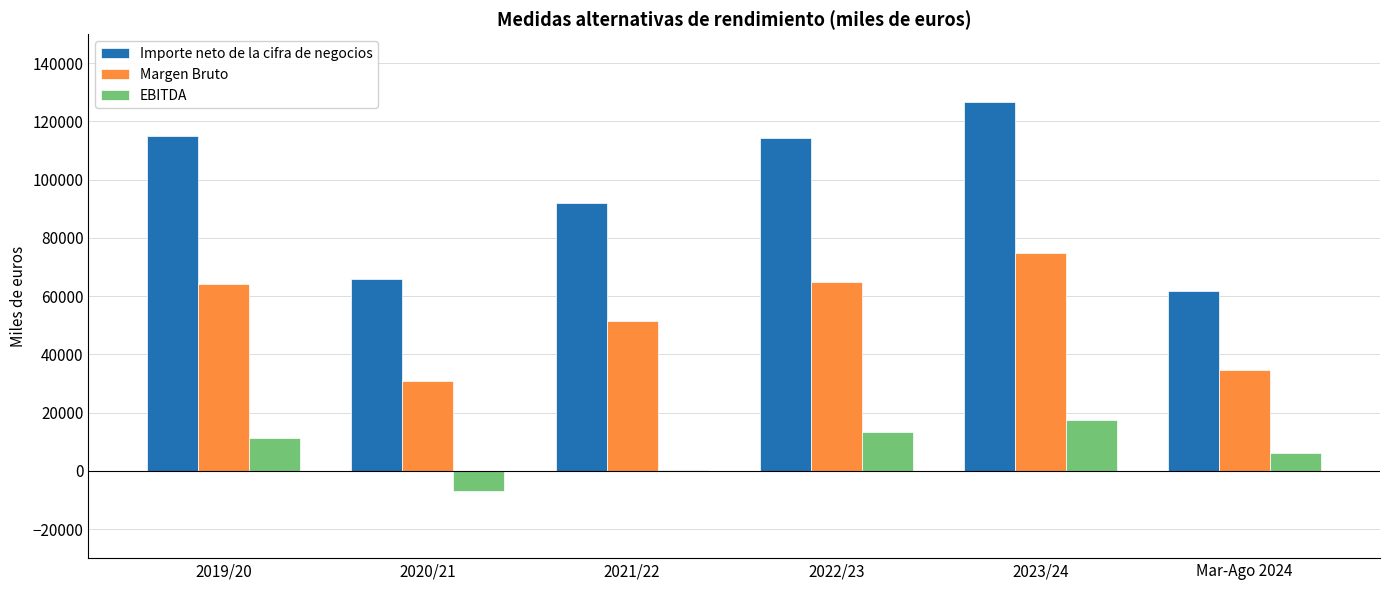

Which label corresponds to the largest value in the chart?

2023/24